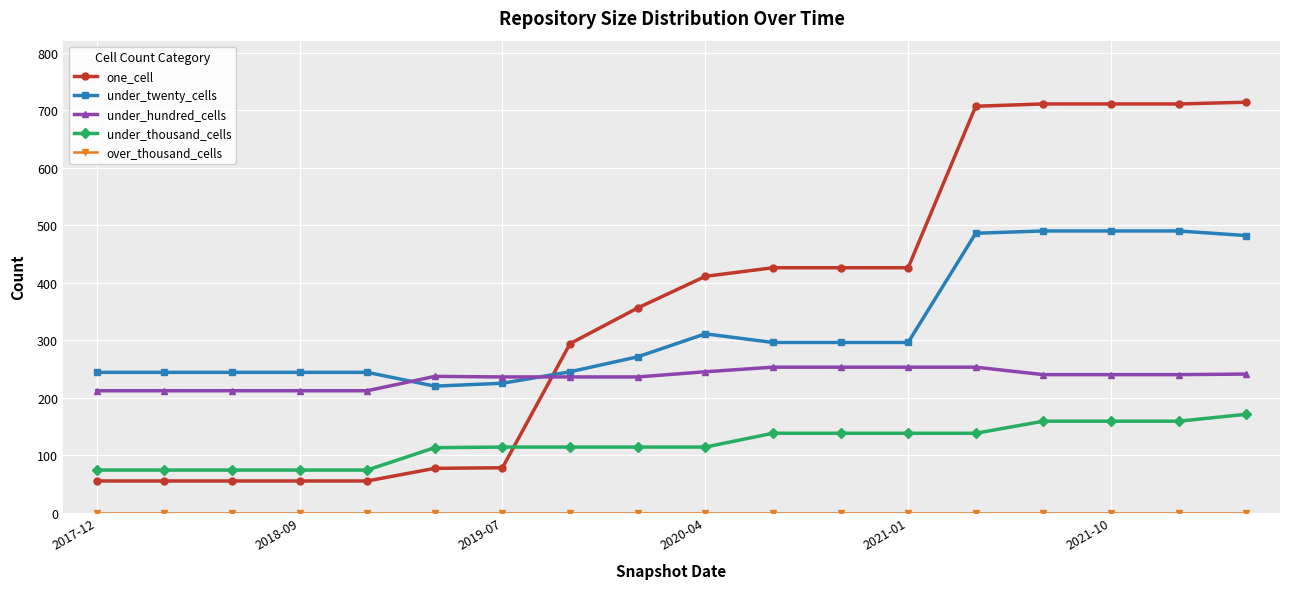

True or false: under_twenty_cells has more than 0 points higher than both neighbors.

True